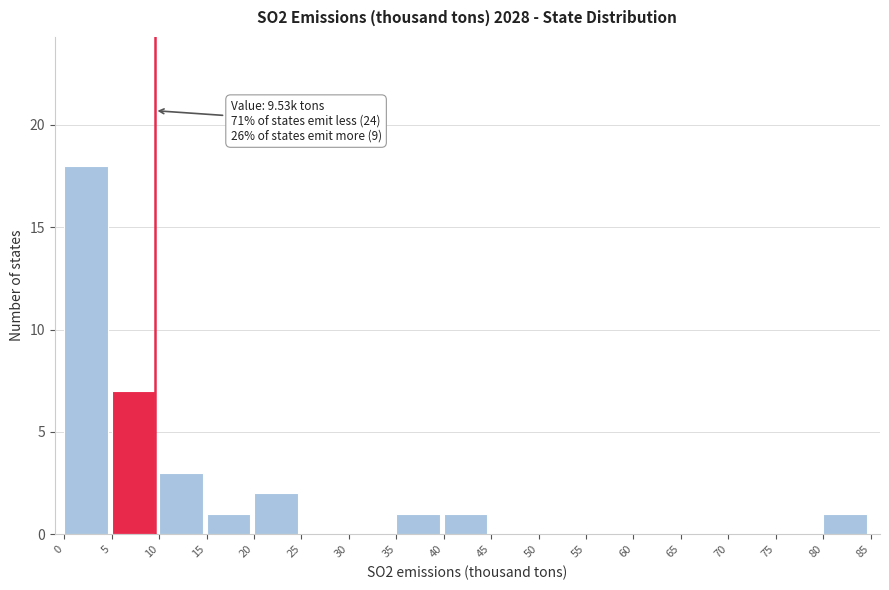

Which range on the x-axis has the tallest bar?

0 to 5